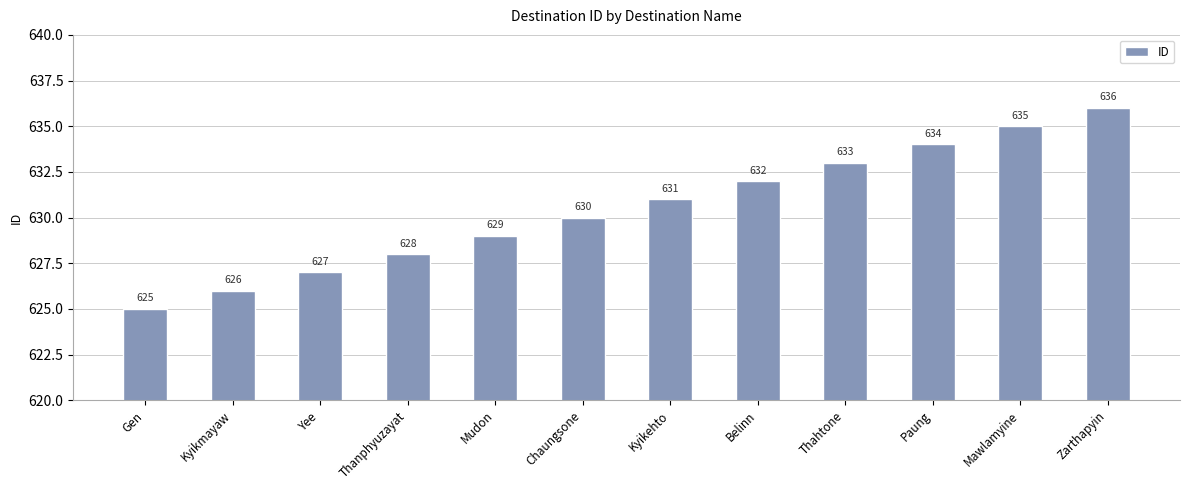

Does the chart contain stacked bars?

No